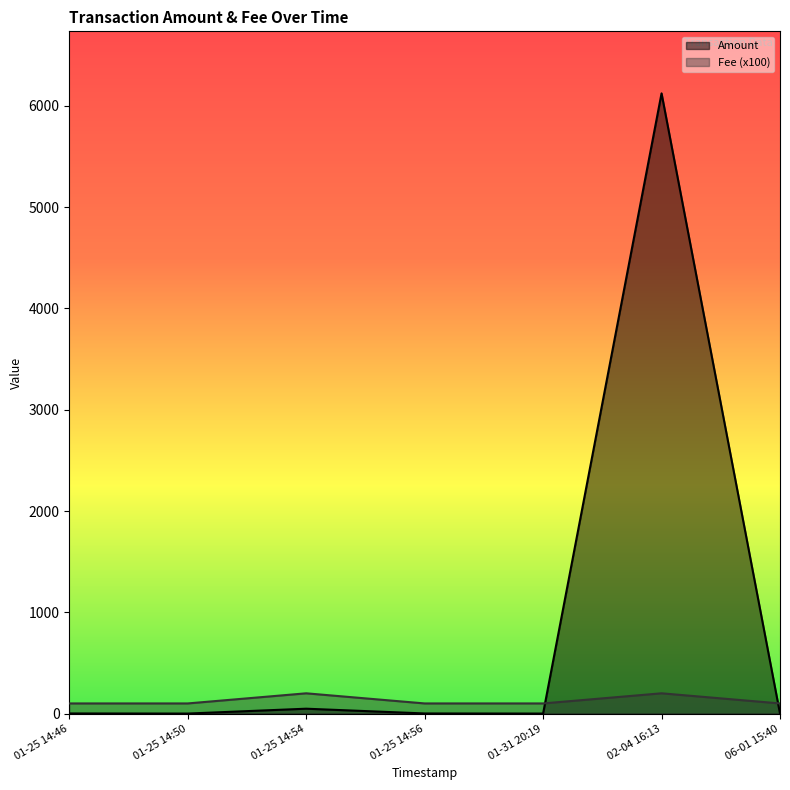

What is the maximum value shown in the chart?

6124.4